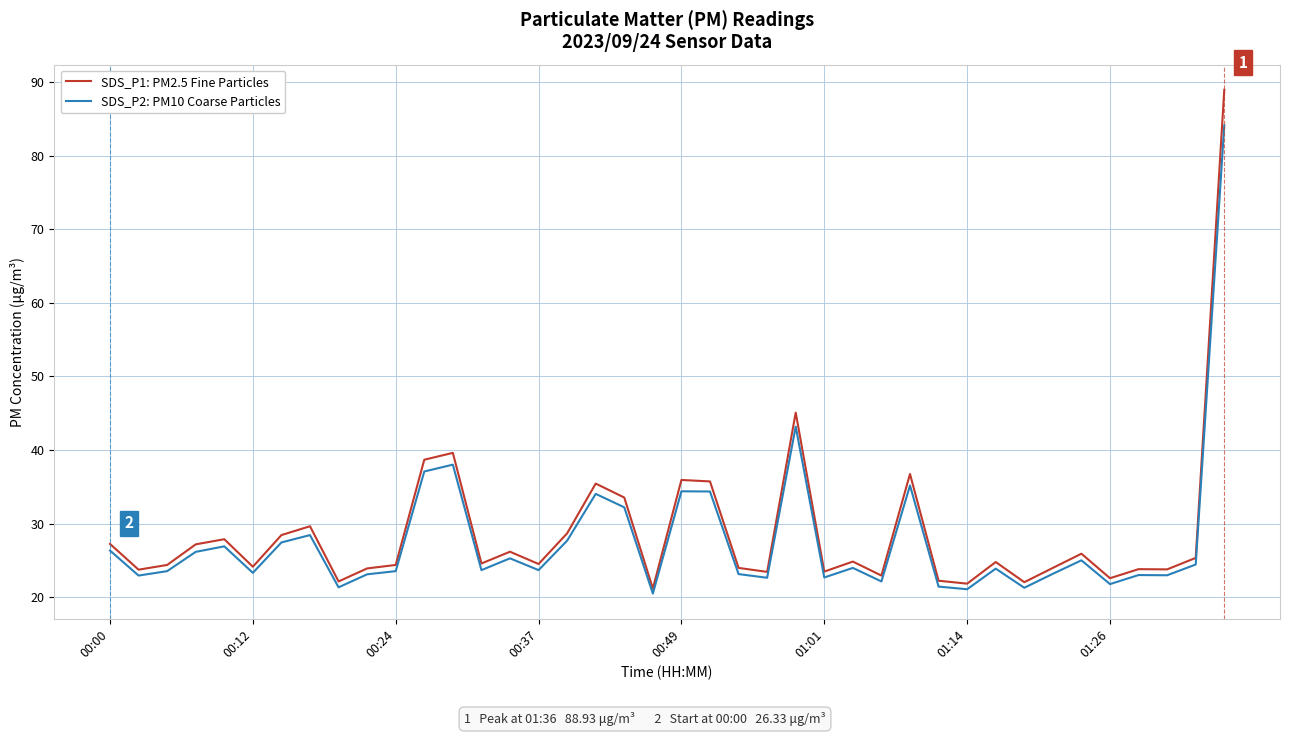

List the series in order of their peak value, highest first.

SDS_P1: PM2.5 Fine Particles, SDS_P2: PM10 Coarse Particles